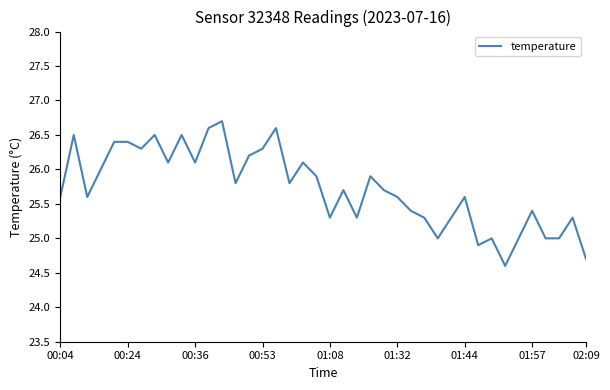

What is the difference between the maximum and minimum values?

2.1